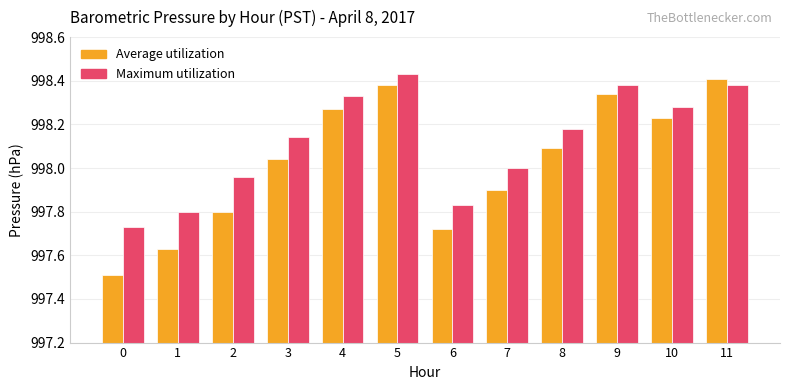

What is the sum of all Average utilization values?

11976.3